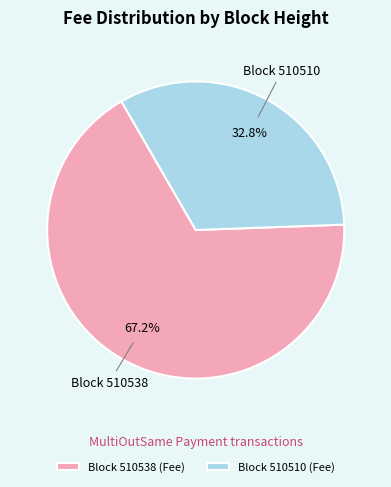

To the nearest percent, what is the difference between the largest and smallest slice percentages?

34%